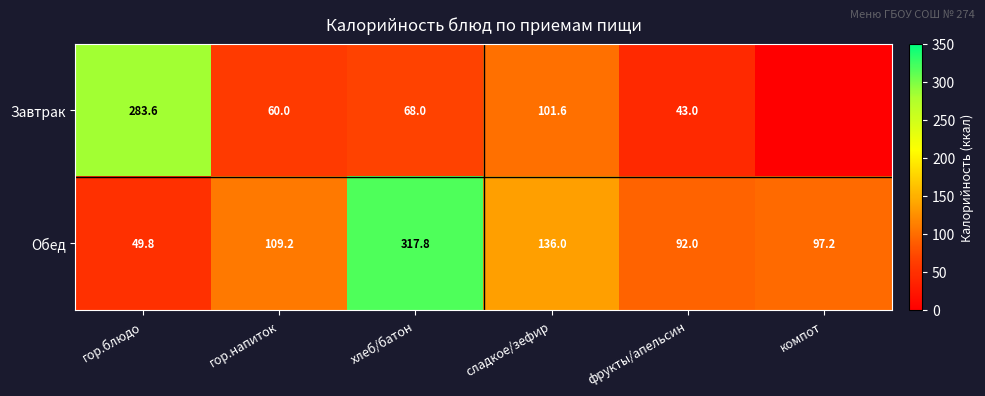

How many categories are shown in the chart?

6